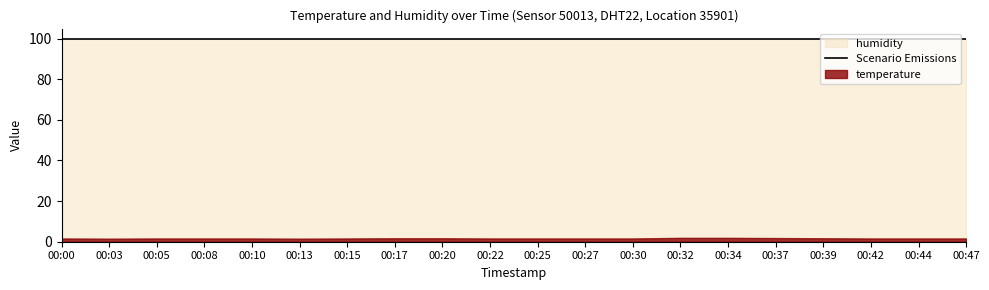

True or false: humidity has more than 0 points higher than both neighbors.

False